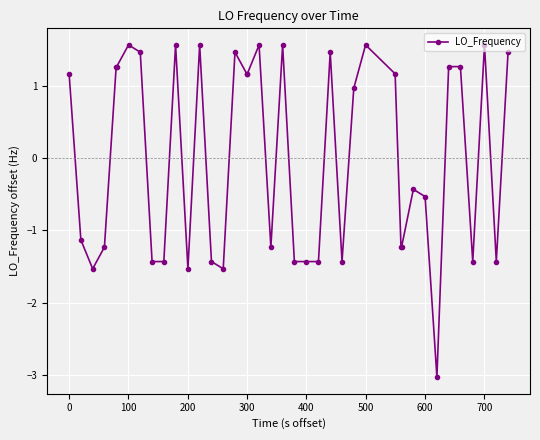

What is the difference between the maximum and minimum values?

4.6